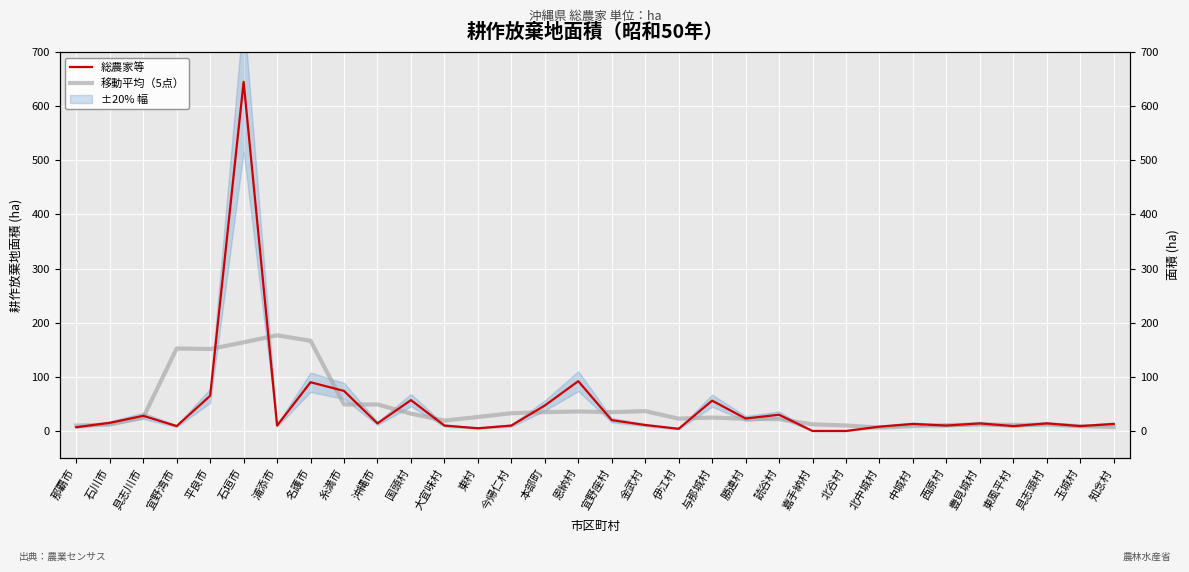

True or false: 総農家等 and 移動平均（5点） cross at least once.

True